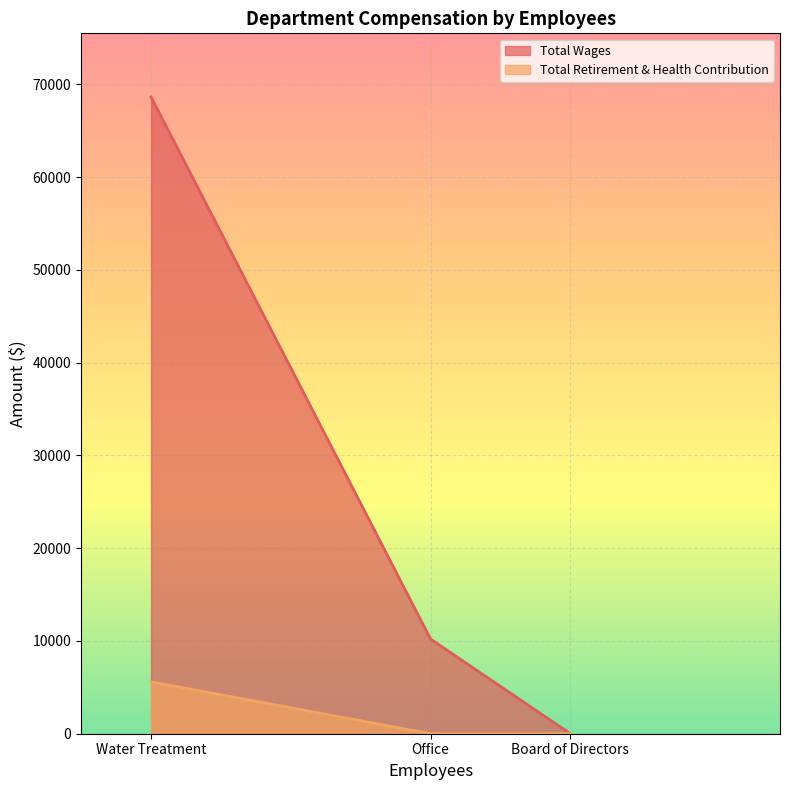

Reading left to right, what are all the values shown in this chart?

Total Wages: 68644	10202	0
Total Retirement & Health Contribution: 5597	0	0